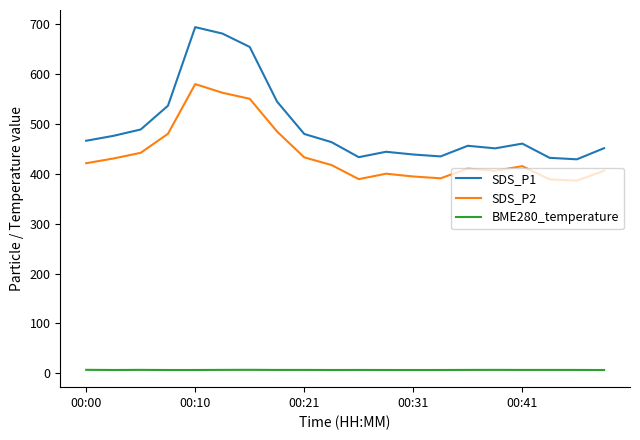

Rank the series by their maximum value, from lowest to highest.

BME280_temperature, SDS_P2, SDS_P1